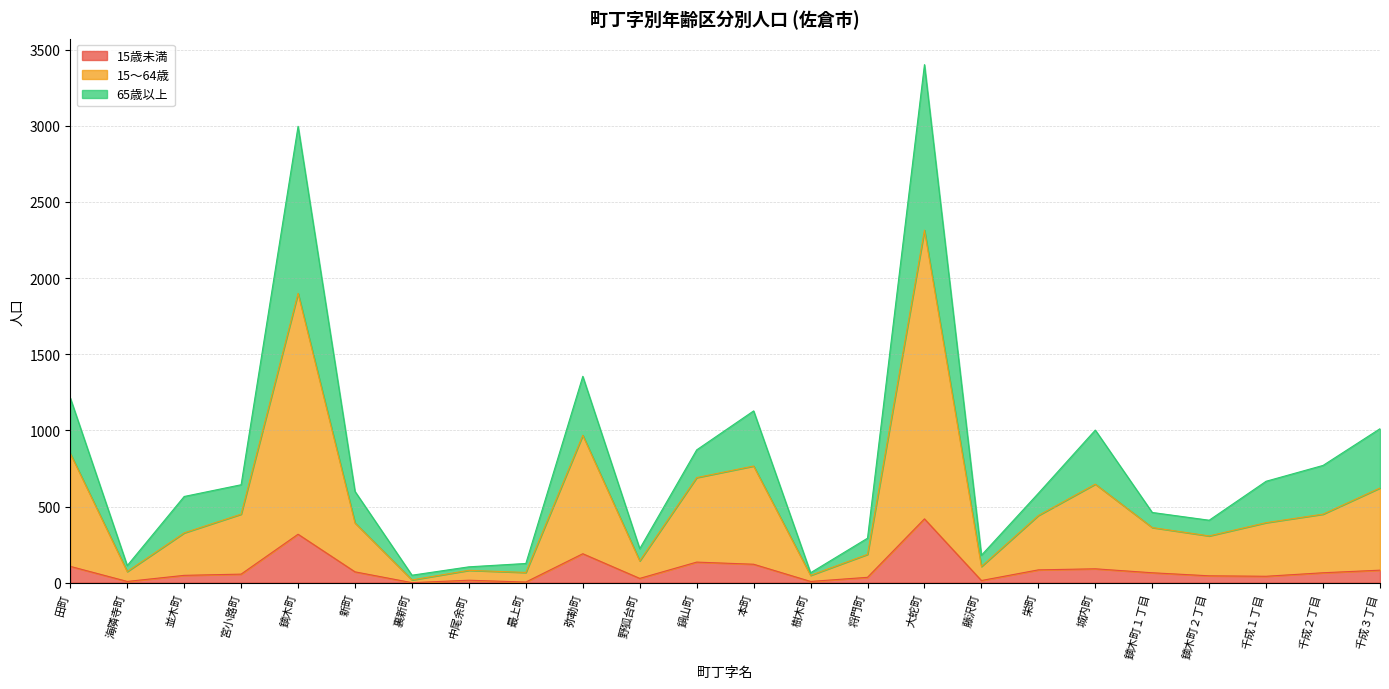

Does the chart display data point markers on the line(s)?

No